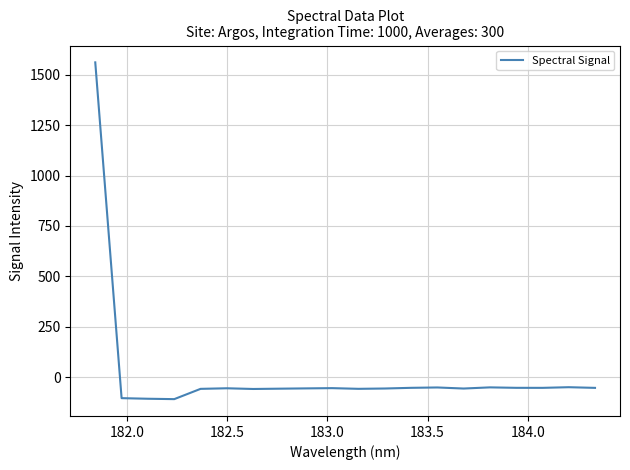

What is the minimum value shown in the chart?

-109.3